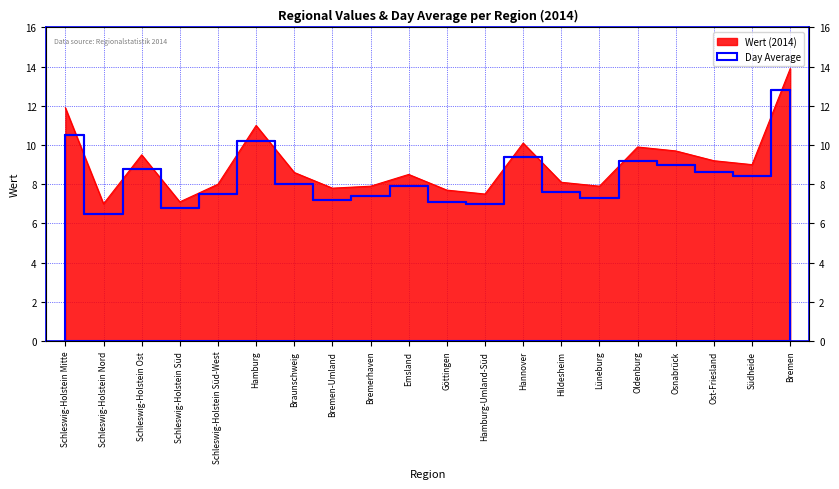

At which category is the sum across all series the highest?

Bremen